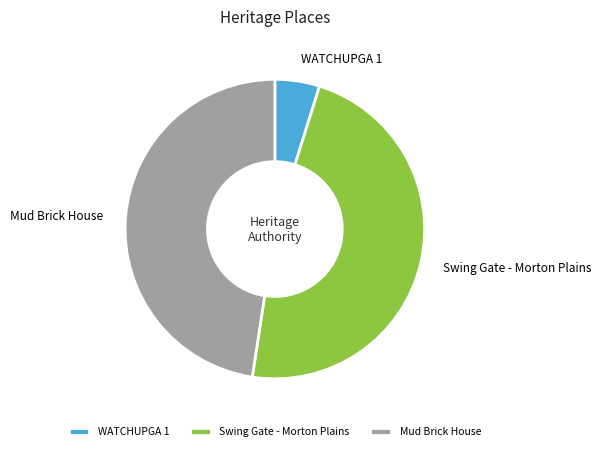

Do Mud Brick House and Swing Gate - Morton Plains together represent more than half of the pie?

Yes